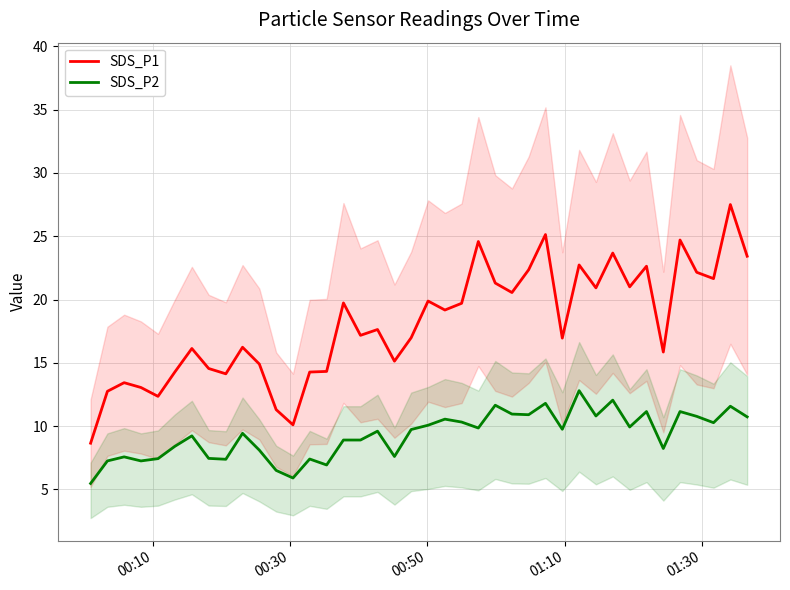

True or false: SDS_P1 and SDS_P2 intersect in this chart.

False